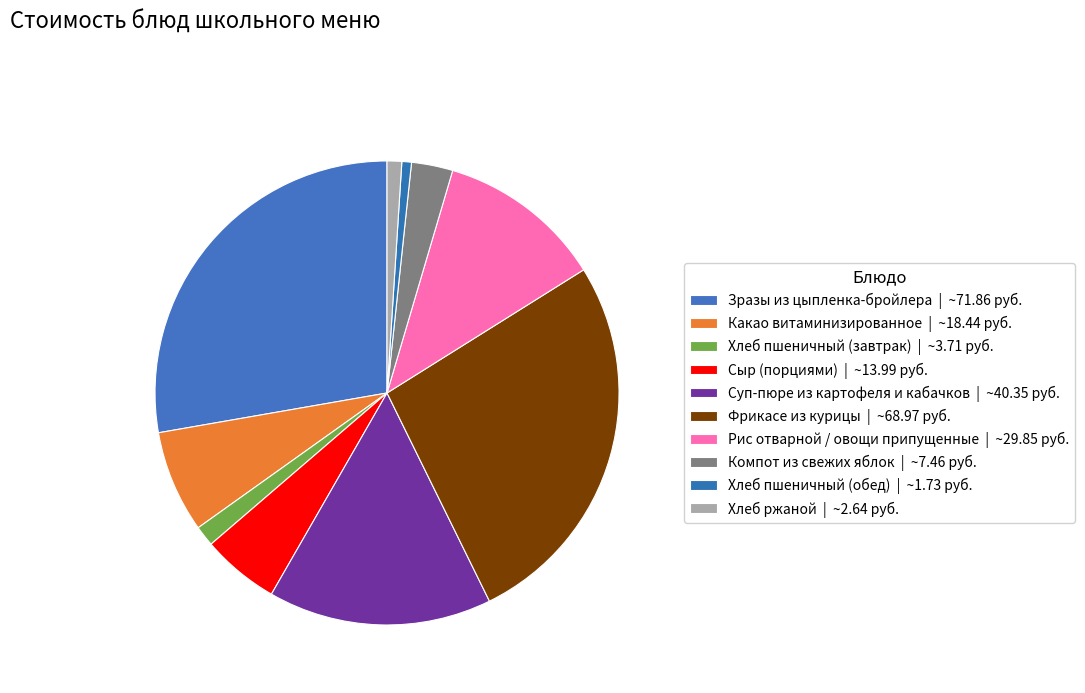

To the nearest percent, what percentage of the pie is Сыр (порциями)?

5%